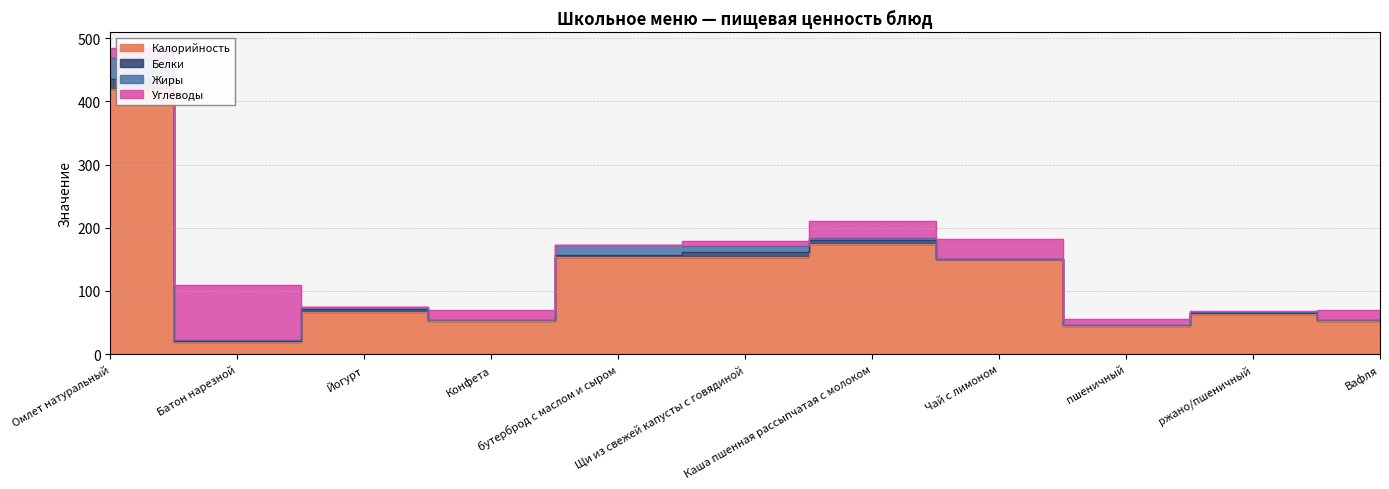

What is the difference between the maximum and minimum values in the Углеводы series?

87.9